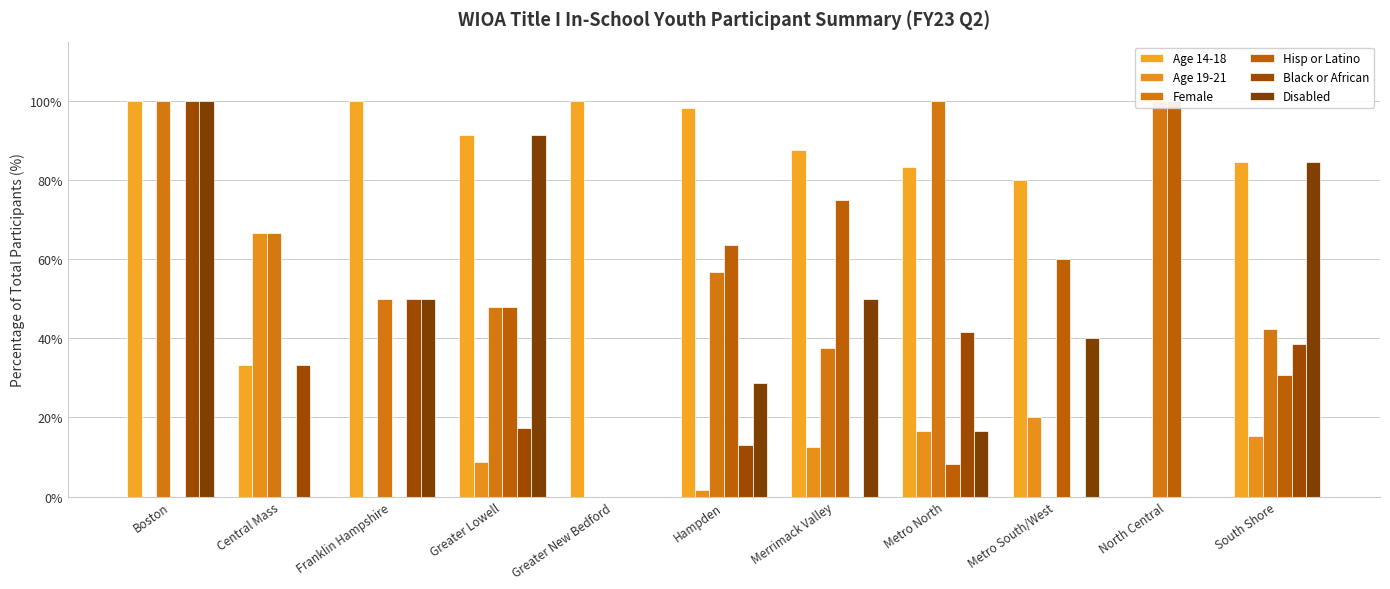

What is the sum of all Age 19-21 values?

141.6